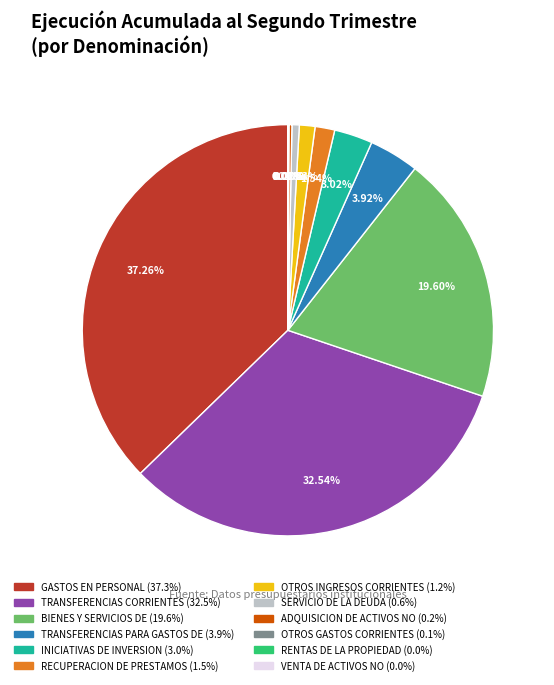

Does any single category account for the majority?

No